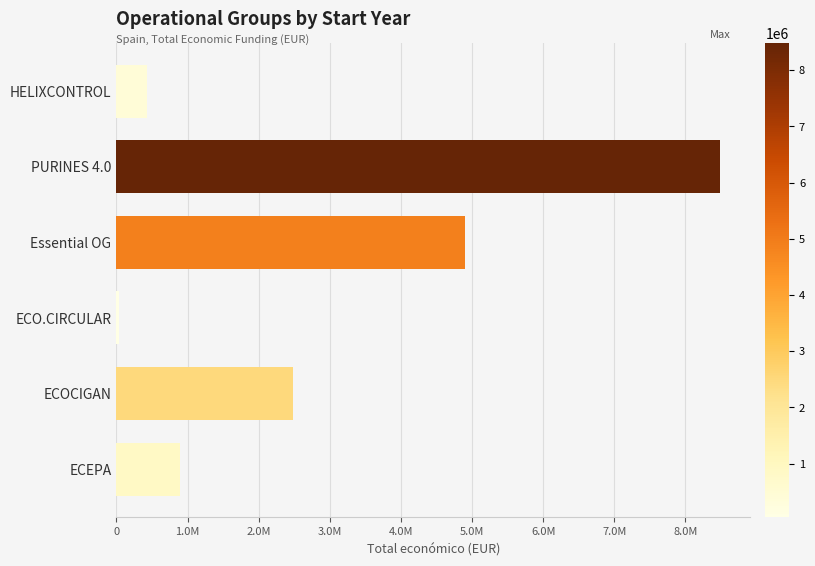

Rank the categories by value from highest to lowest.

PURINES 4.0, Essential OG, ECOCIGAN, ECEPA, HELIXCONTROL, ECO.CIRCULAR